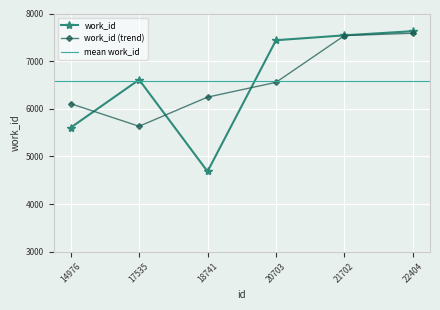

At which category does the chart reach its peak across all series?

22404